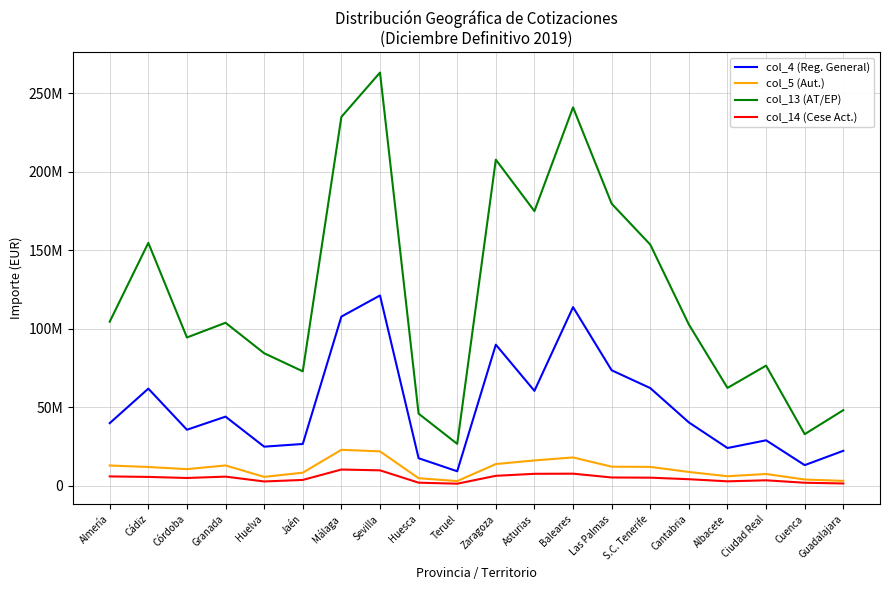

The col_5 (Aut.) series shows 12453401.6 at Cantabria. True or false?

False